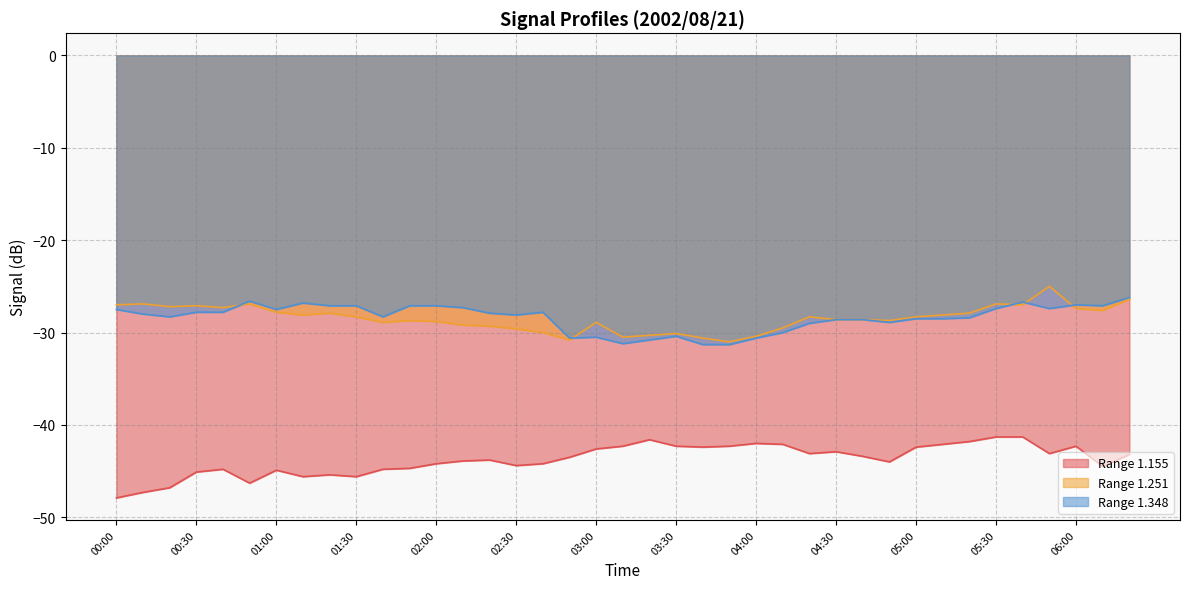

What is the label of the 28th point from the right?

01:50